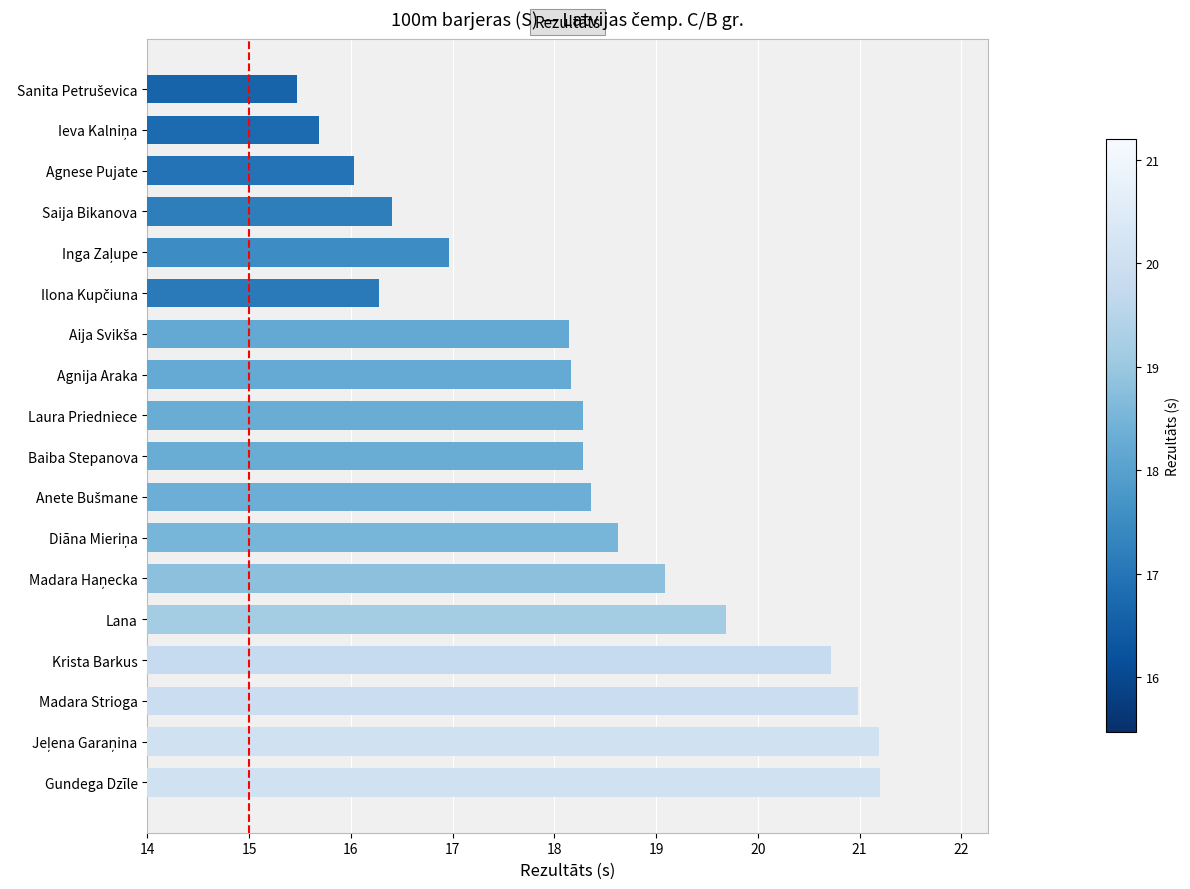

What is the smallest value displayed?

15.5